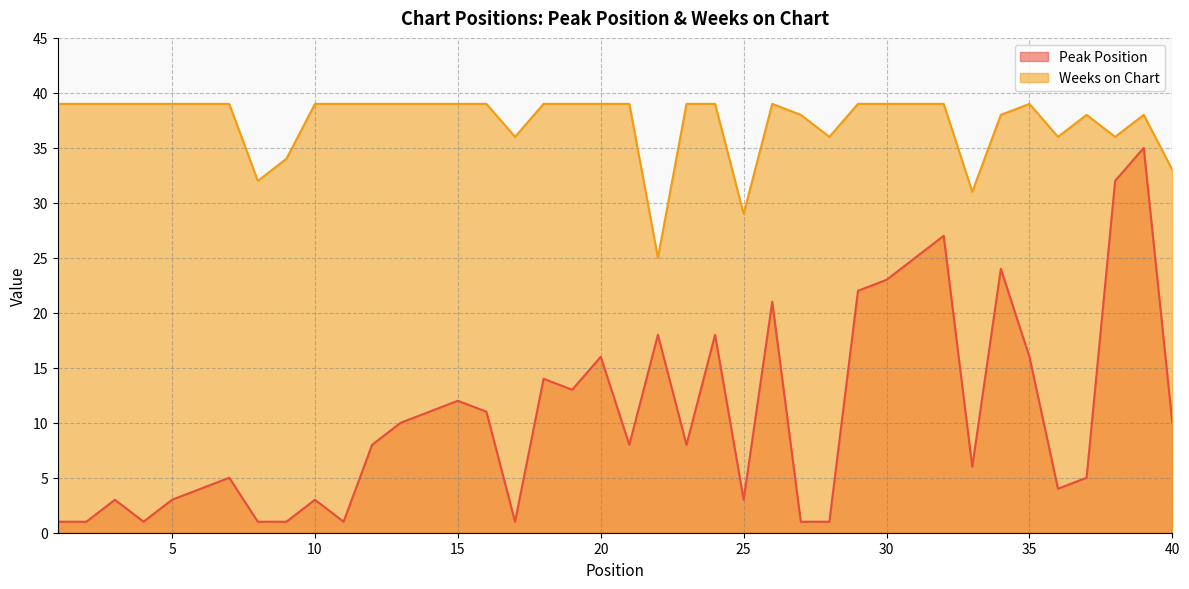

Which category has the highest value in the Peak Position series?

39